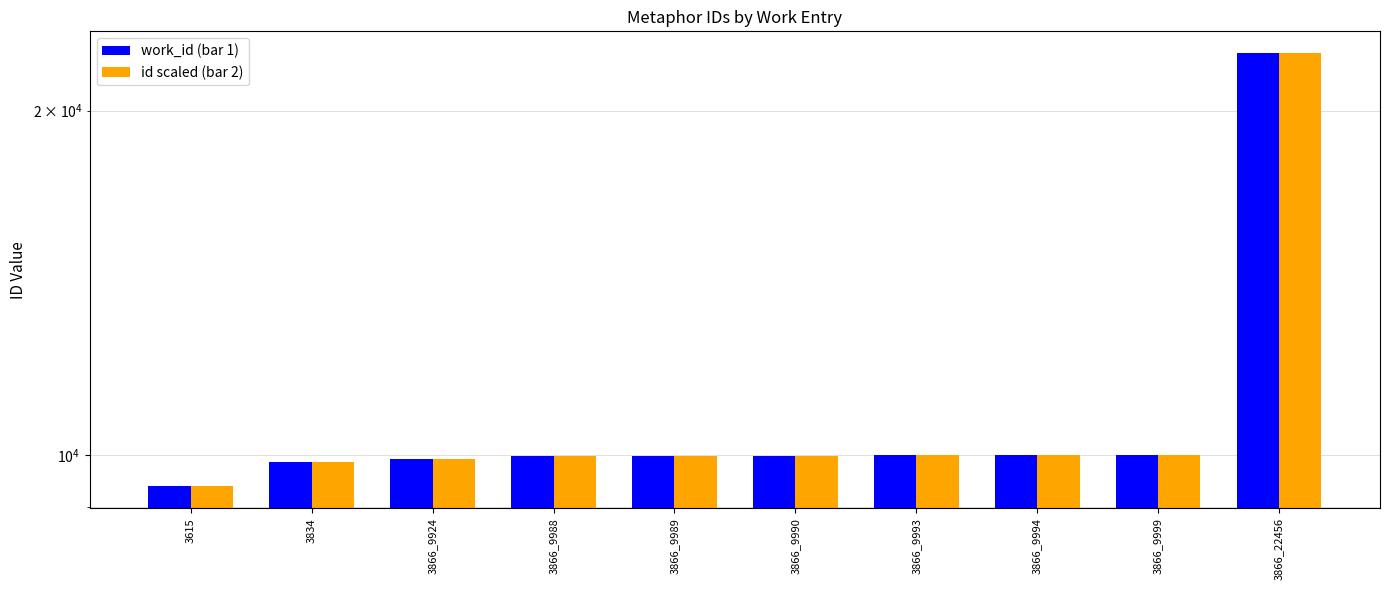

How many bars are there in each group?

2